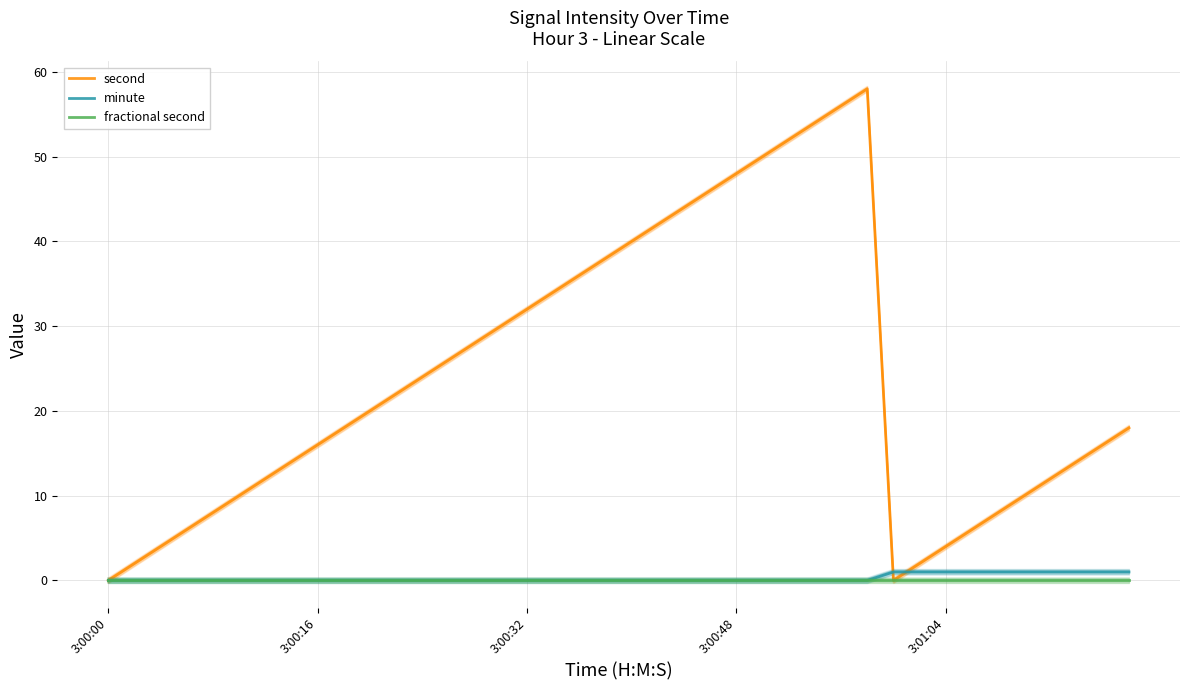

What position from the left is 19?

20